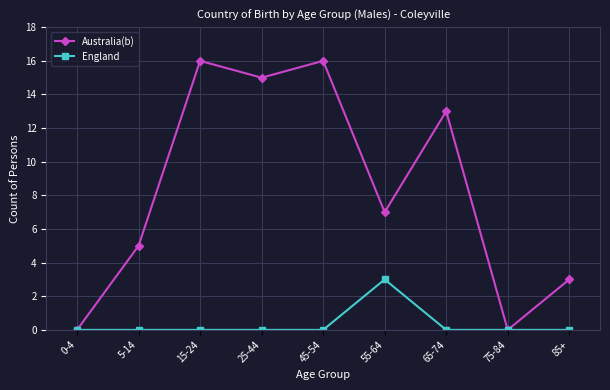

How many interior local valleys does the Australia(b) series have?

3